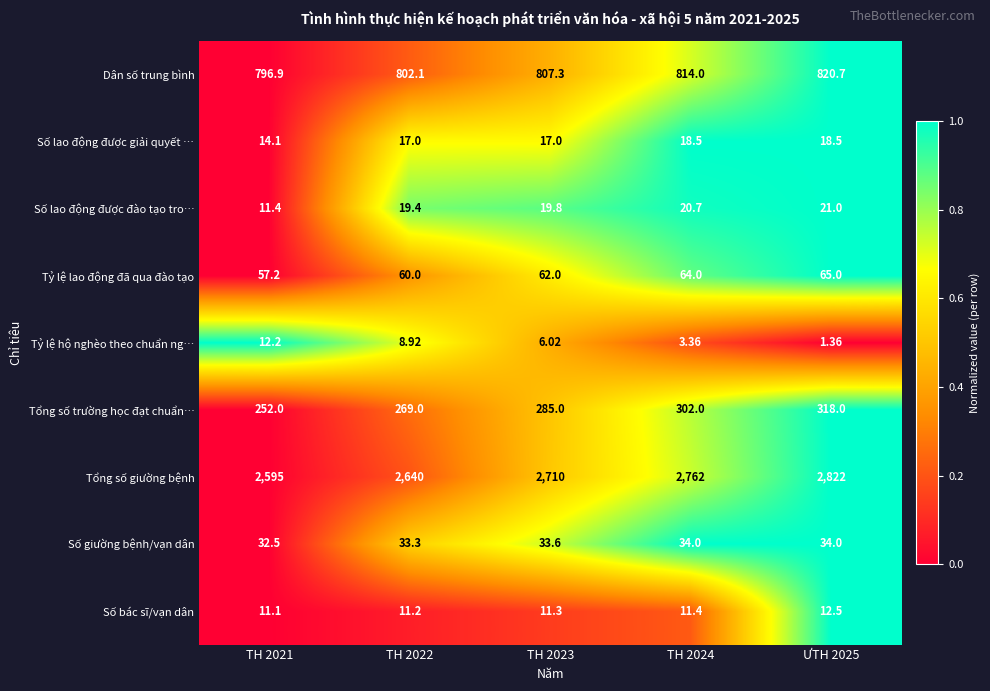

Which series has the largest total across all categories?

Tổng số giường bệnh